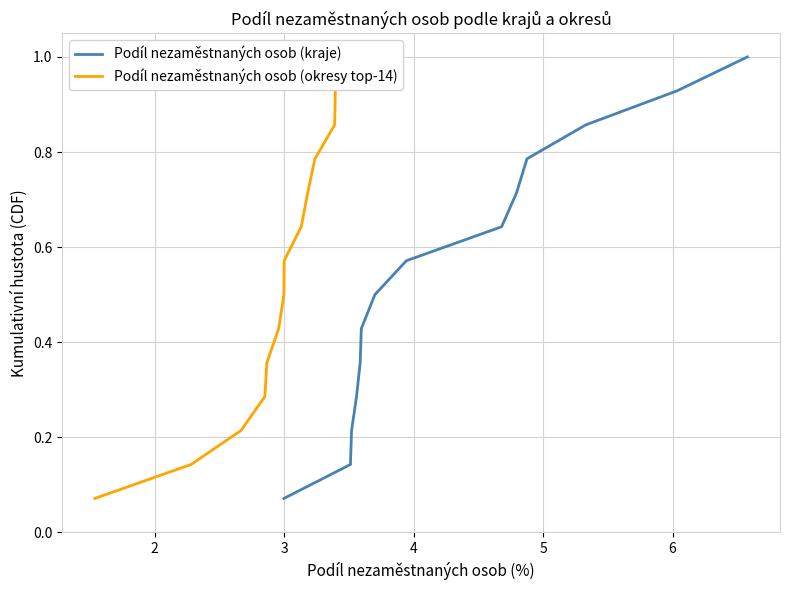

True or false: Podíl nezaměstnaných osob (kraje) and Podíl nezaměstnaných osob (okresy top-14) cross at least once.

False